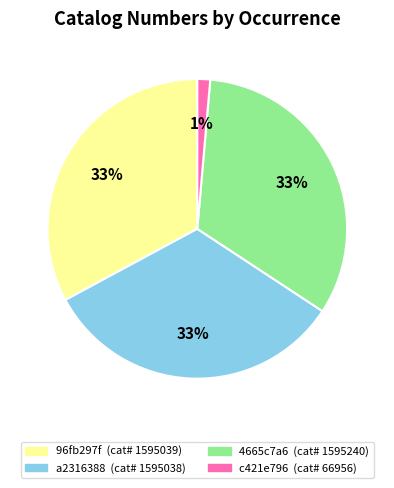

Which has a higher value, c421e796 or 4665c7a6?

4665c7a6